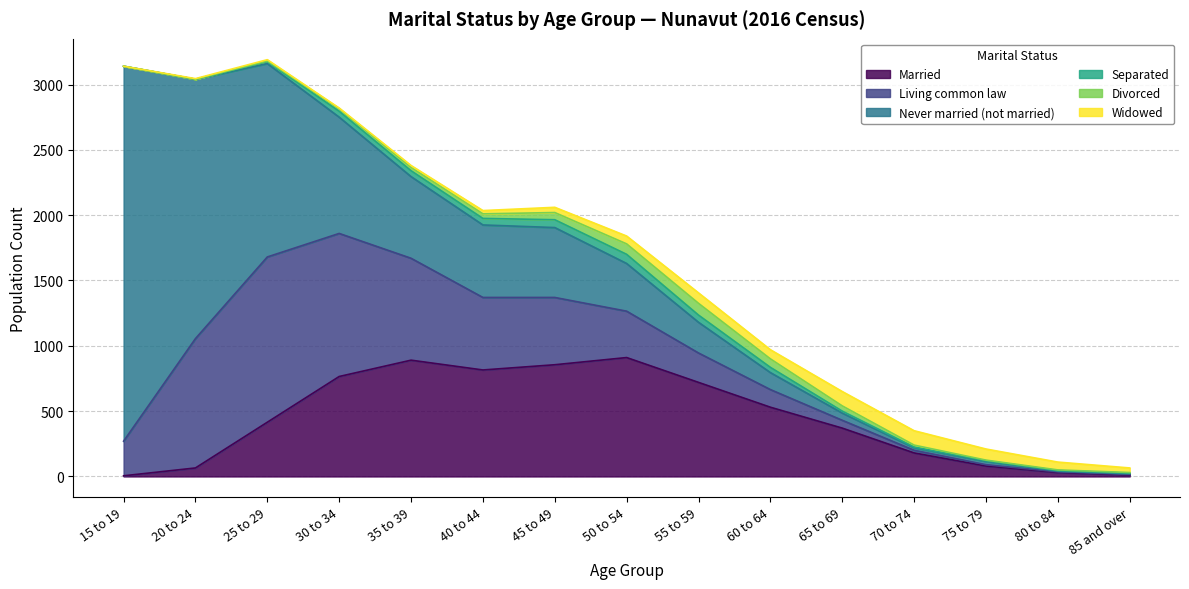

How many values in the Separated series exceed 15?

7